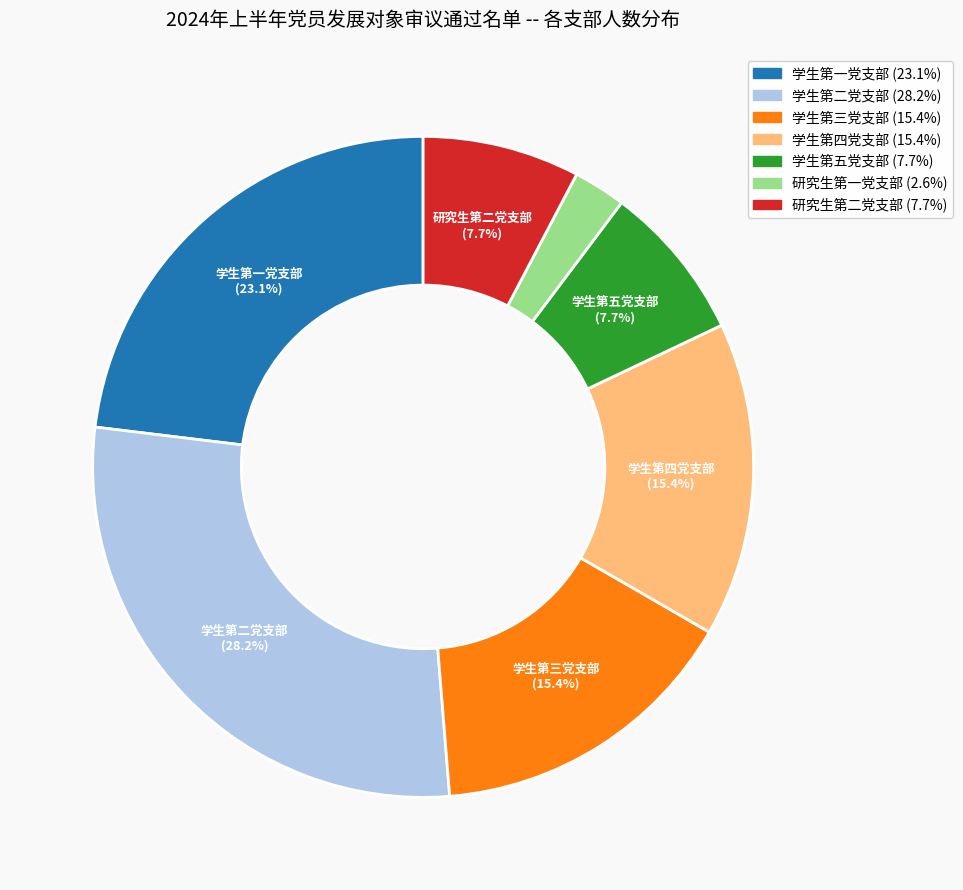

To the nearest percent, what is the difference between the 学生第一党支部 and 学生第四党支部 slice percentages?

8%